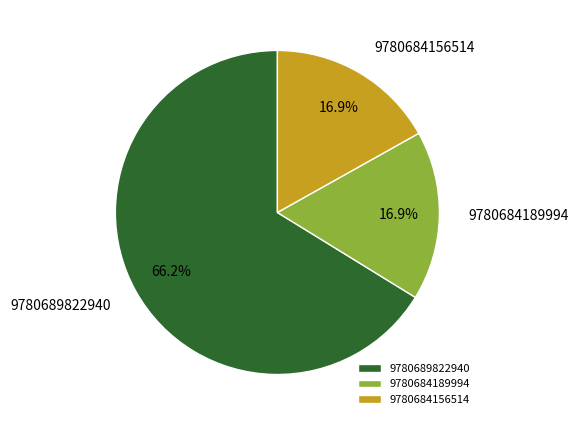

Is it true that 9780684189994 is 17% of the pie?

True